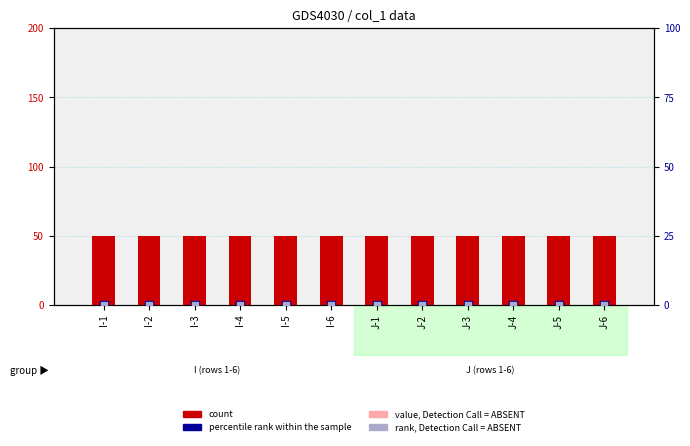

Which series has the widest spread of Y values?

count